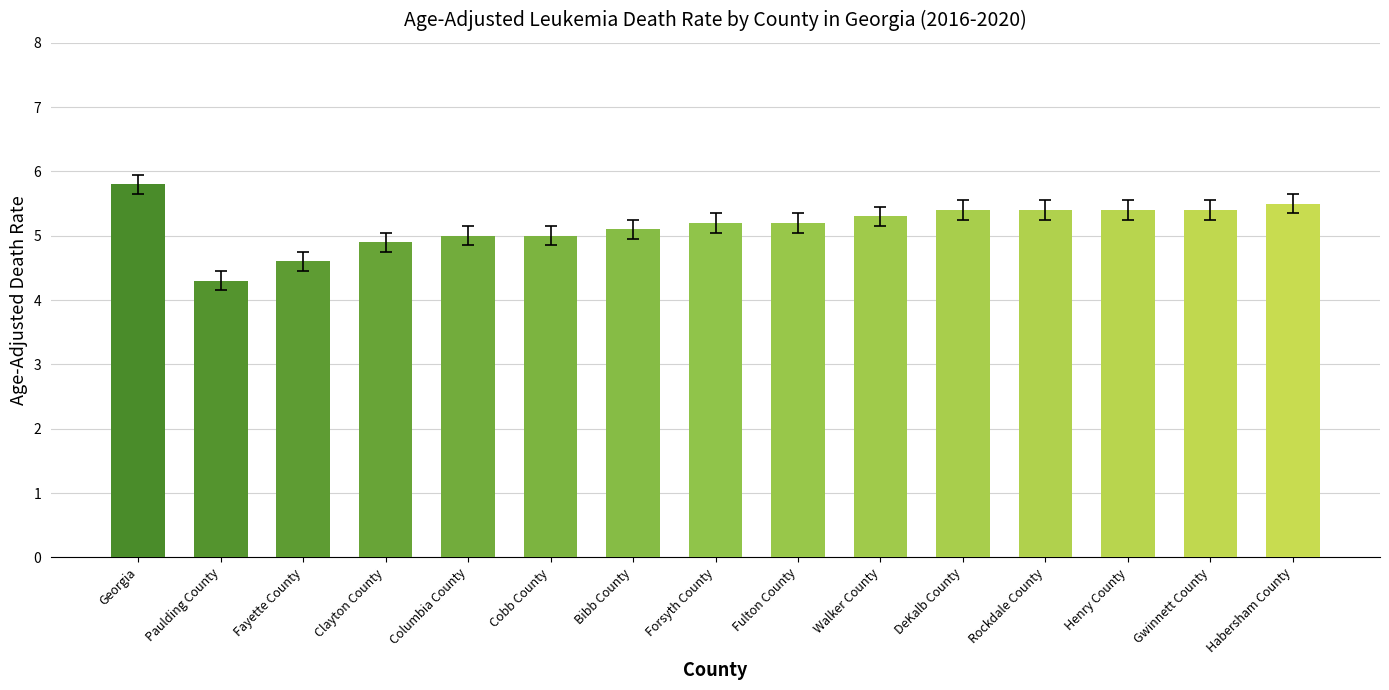

What is the label of the 15th bar from the right?

Georgia